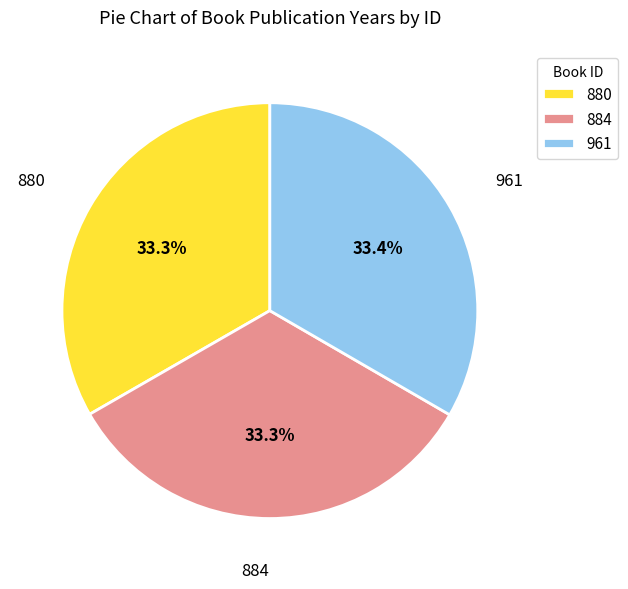

What is the ratio of the value at 884 to the value at 880?

1.0